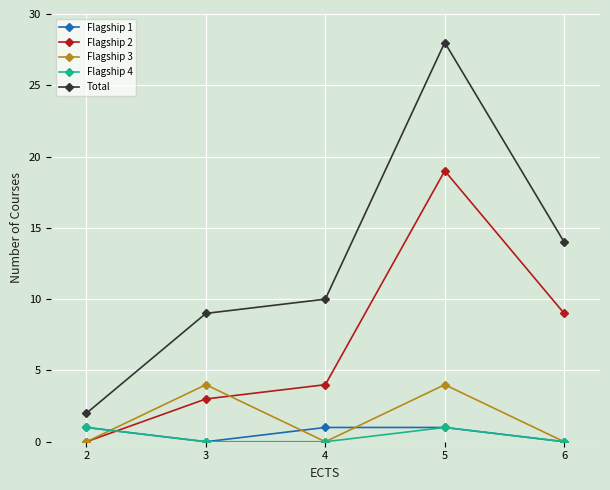

Reading left to right, list all the values displayed in this chart.

Flagship 1: 2=1	3=0	4=1	5=1	6=0
Flagship 2: 2=0	3=3	4=4	5=19	6=9
Flagship 3: 2=0	3=4	4=0	5=4	6=0
Flagship 4: 2=1	3=0	4=0	5=1	6=0
Total: 2=2	3=9	4=10	5=28	6=14